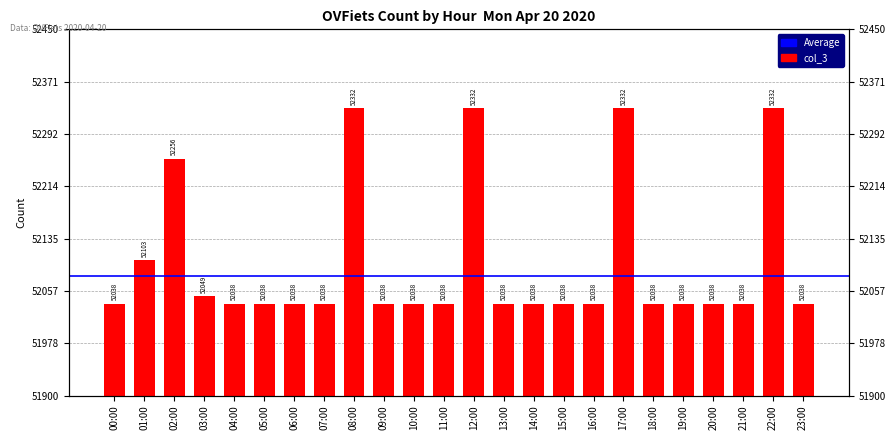

What is the difference between the maximum and minimum values?

294